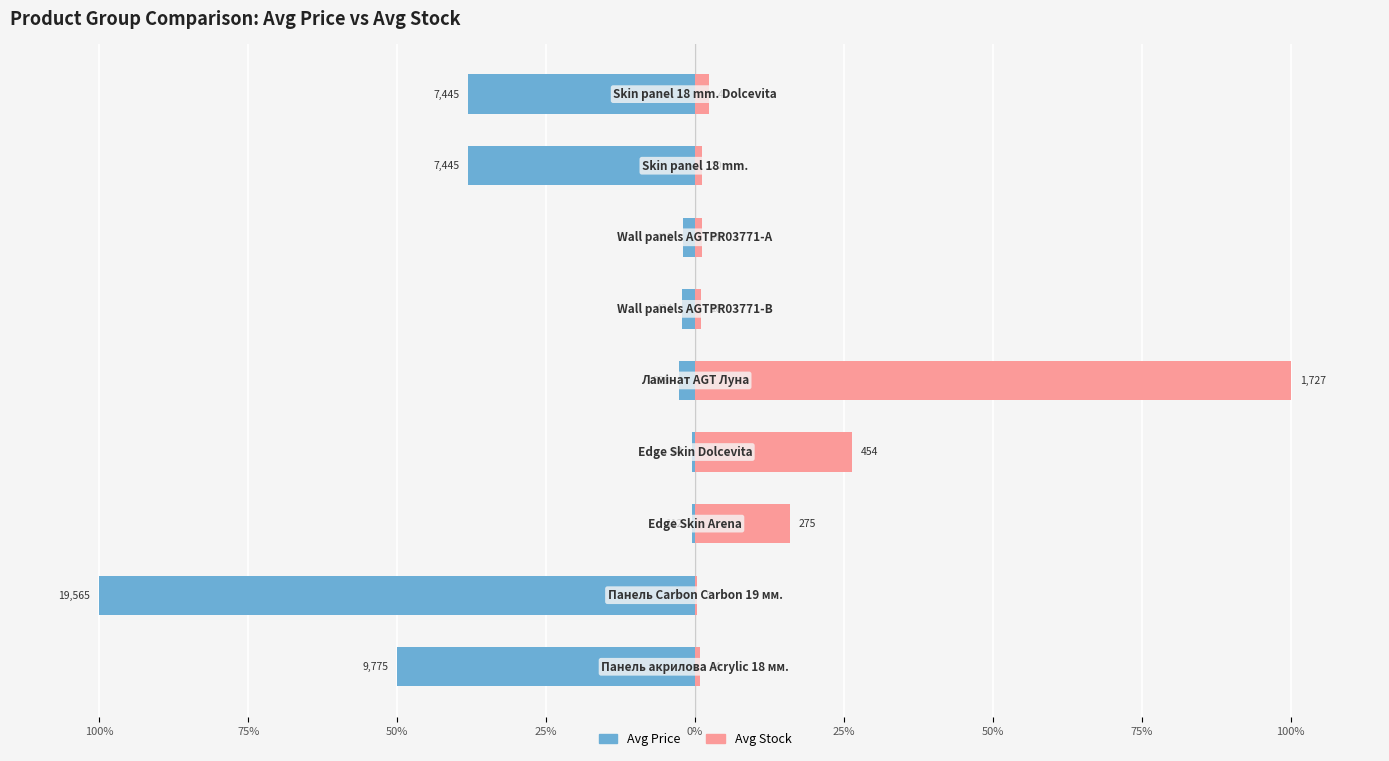

What is the average value of the Avg Stock series?

16.6